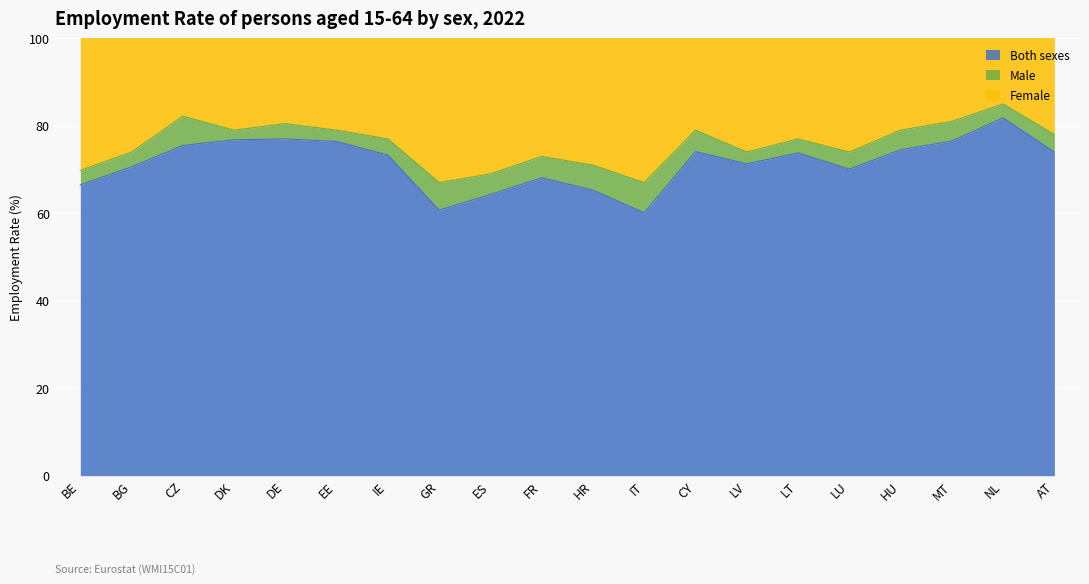

At which category does the chart reach its peak across all series?

NL